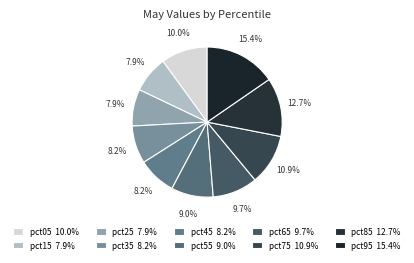

What is the largest slice in the pie chart?

pct95